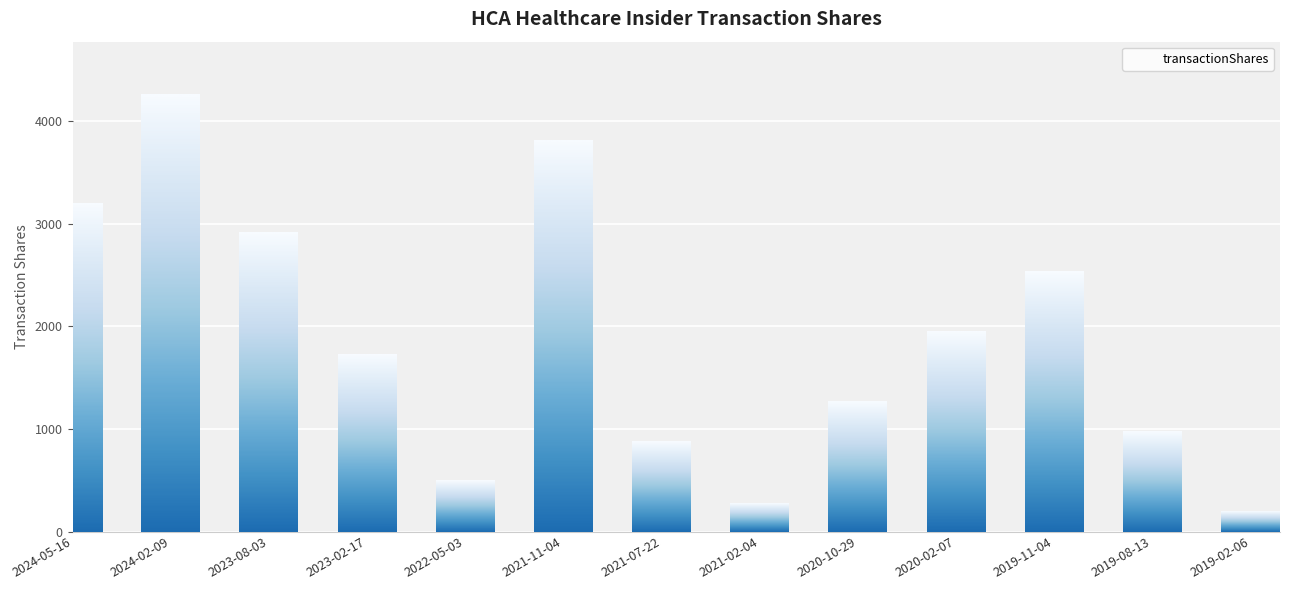

How many data points are less than 1734?

6